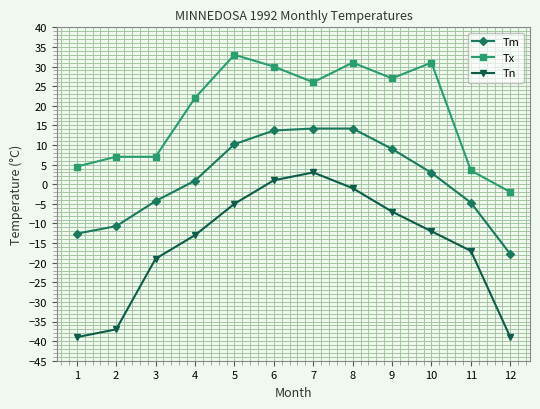

At which label is Tx closest to 15?

4